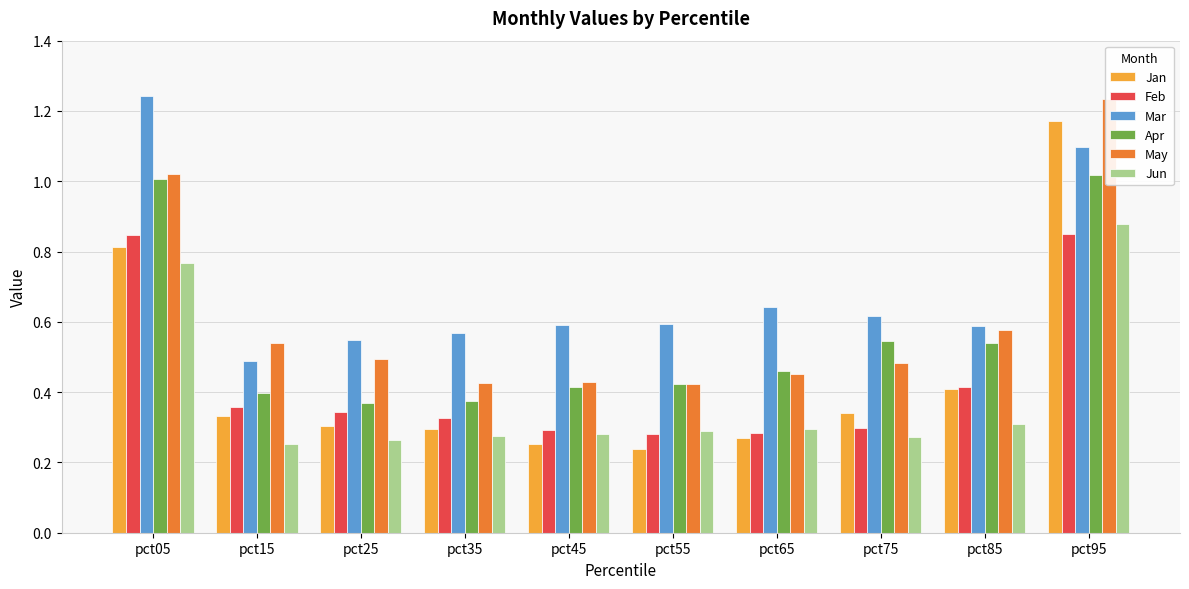

The value of Apr at pct35 is 0.6. True or false?

False